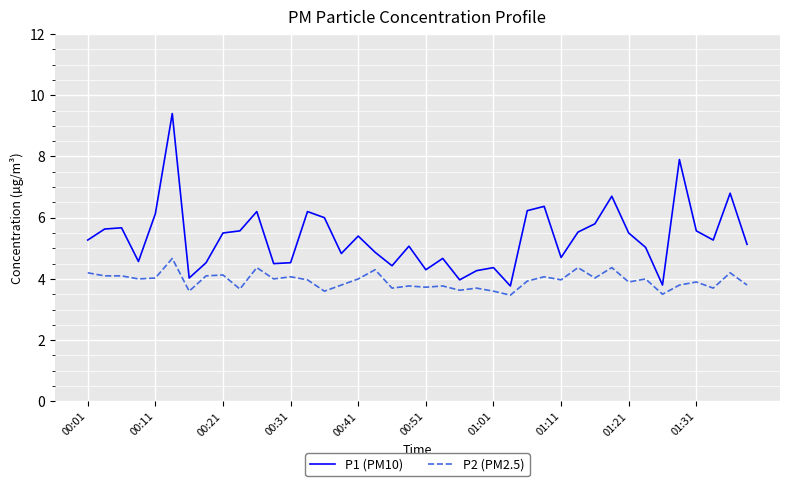

How many categories are shown in the chart?

40